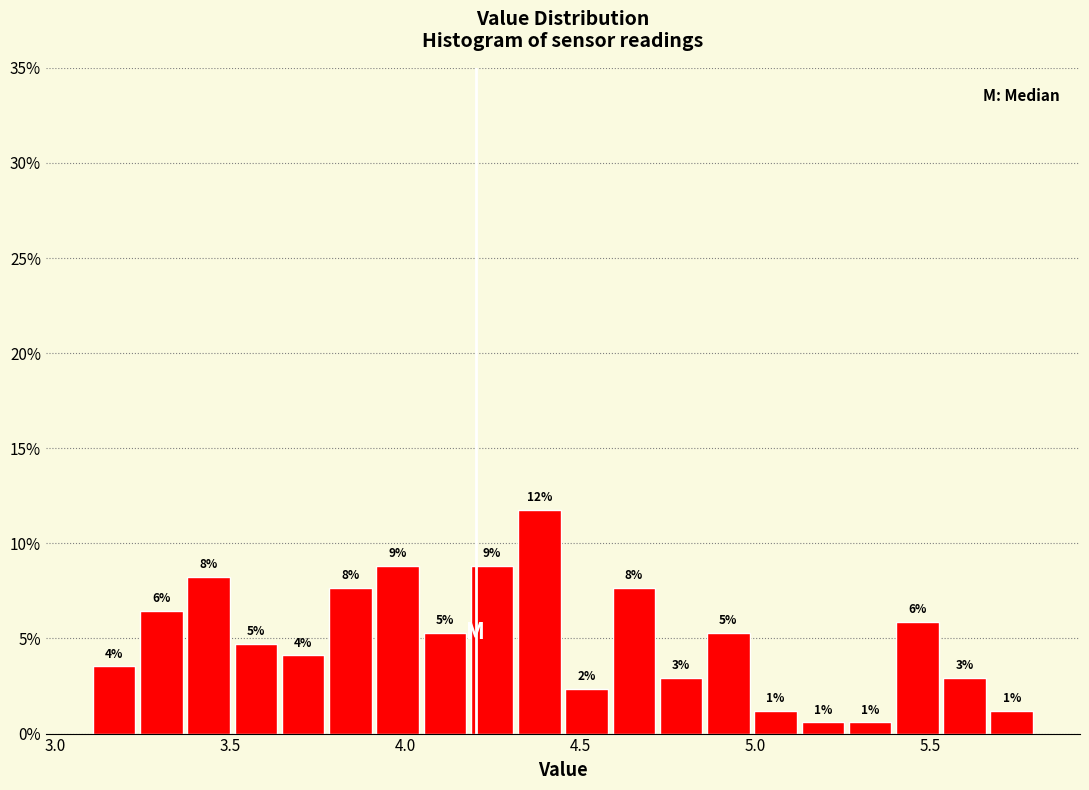

Around what value on the x-axis is the tallest bar? Give the approximate position of its centre, as read against the axis.

4.40